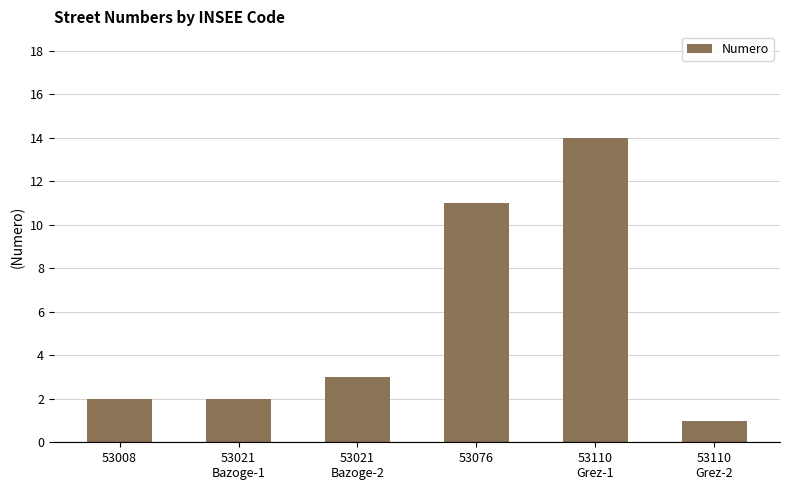

What is the label of the 3rd bar from the right?

53076